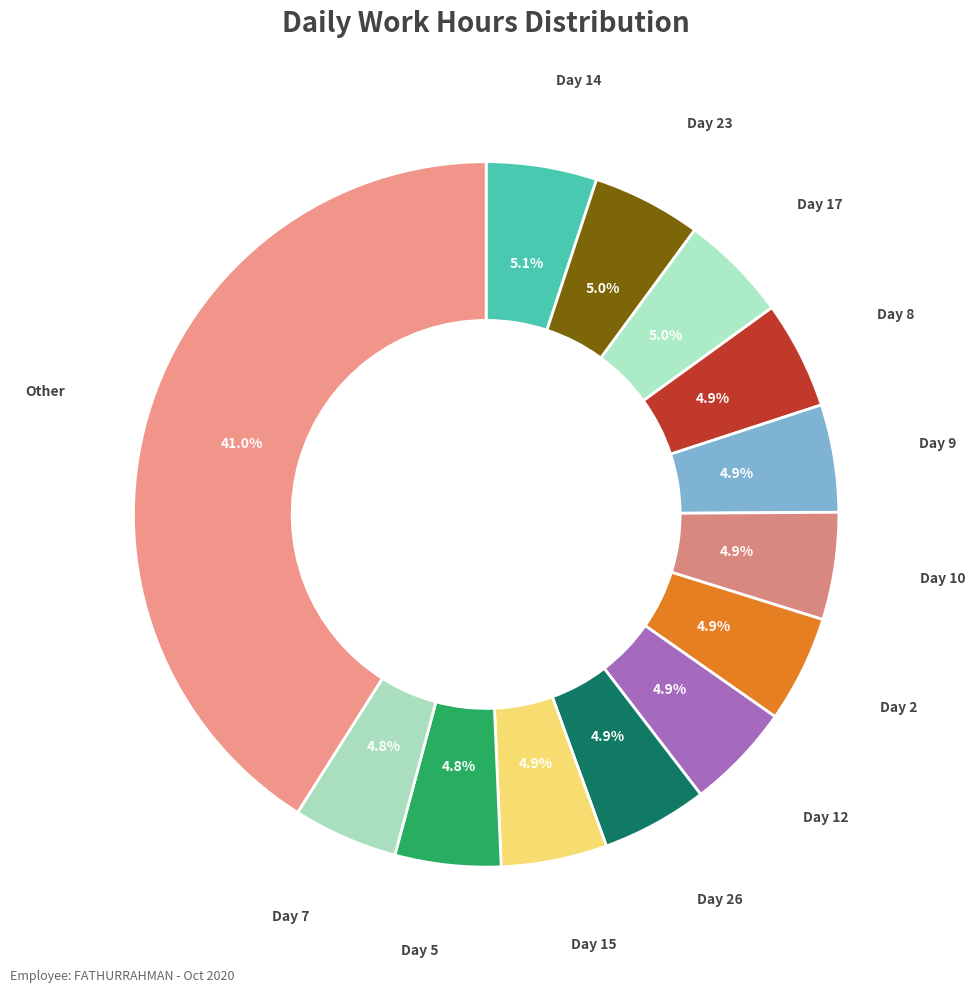

Is there any slice that represents more than half of the pie?

No